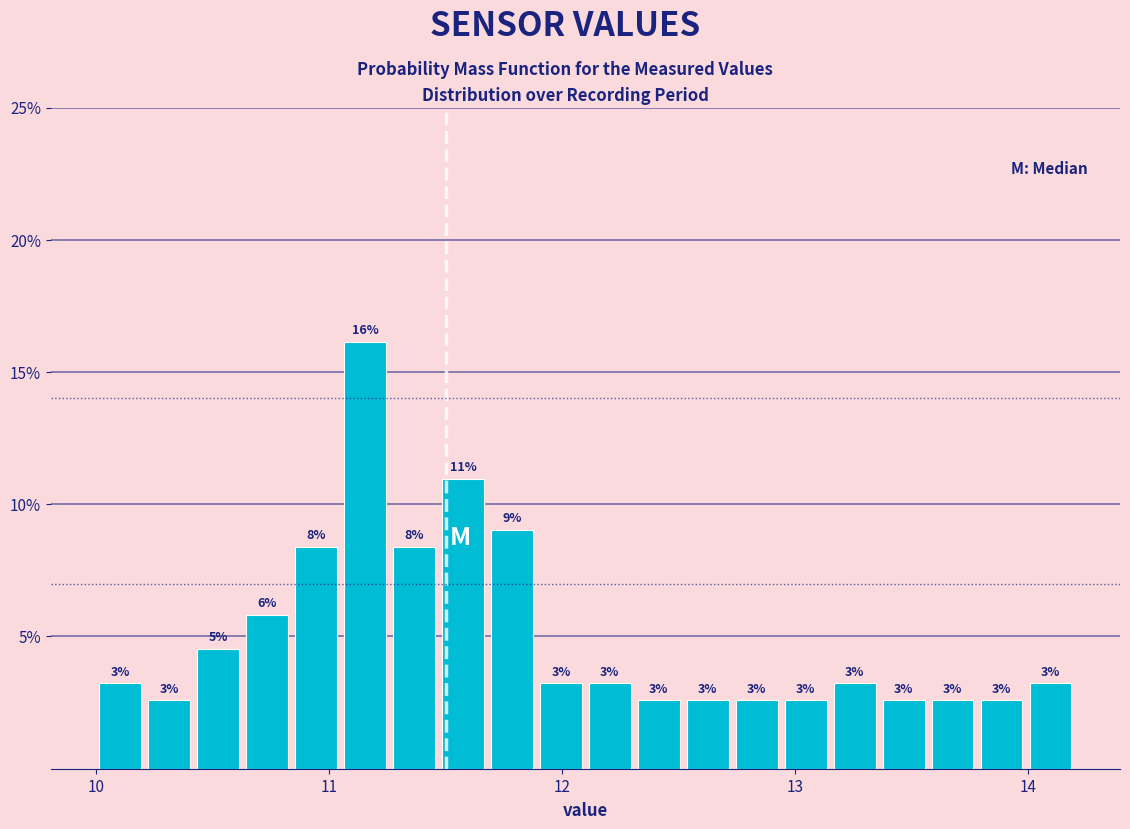

Around what value on the x-axis is the tallest bar? Give the approximate position of its centre, as read against the axis.

11.2